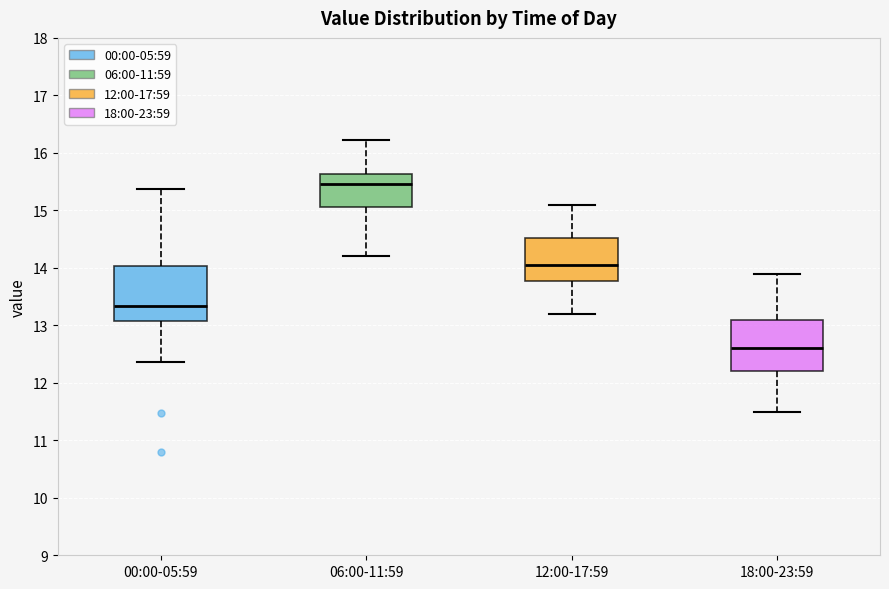

Reading left to right, transcribe this box plot: for each box, give where its median line is, the range the box spans, and where its two whiskers end, as read against the y-axis. The values are not printed on the chart, so give them approximately, as read against the axis.

00:00-05:59: median 13.3, box 13.1 to 14.0, whiskers 12.4 to 15.4
06:00-11:59: median 15.5, box 15.1 to 15.6, whiskers 14.2 to 16.2
12:00-17:59: median 14.1, box 13.8 to 14.5, whiskers 13.2 to 15.1
18:00-23:59: median 12.6, box 12.2 to 13.1, whiskers 11.5 to 13.9